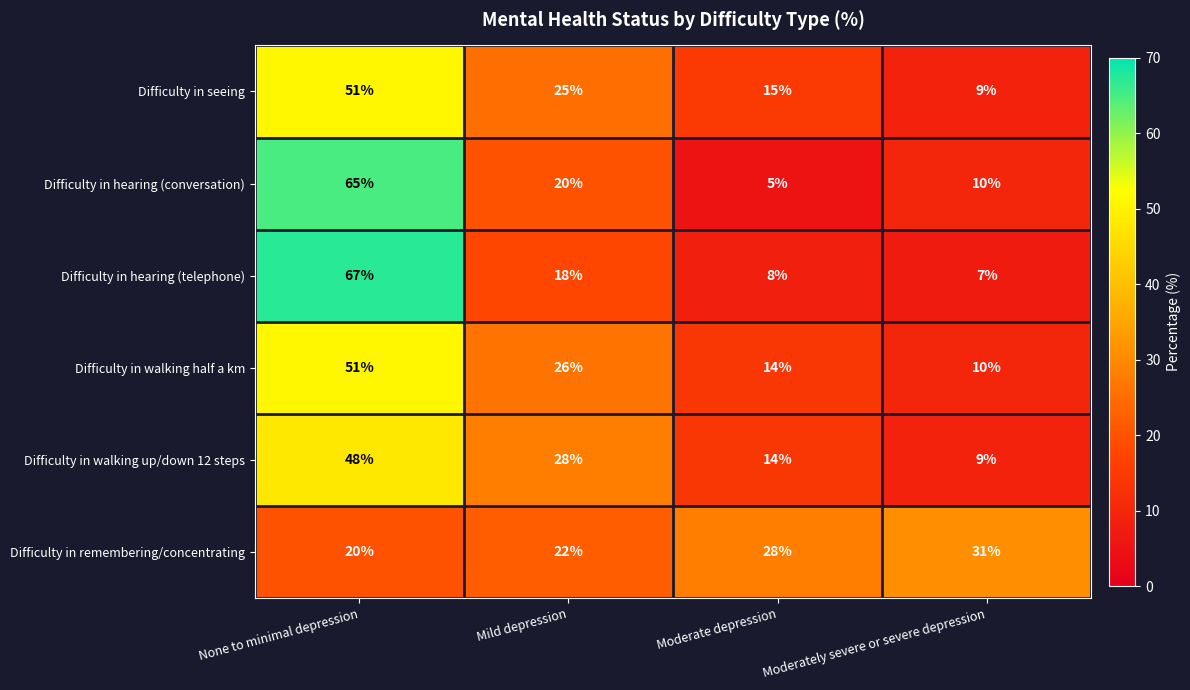

What is the difference between the highest and lowest values at None to minimal depression?

47